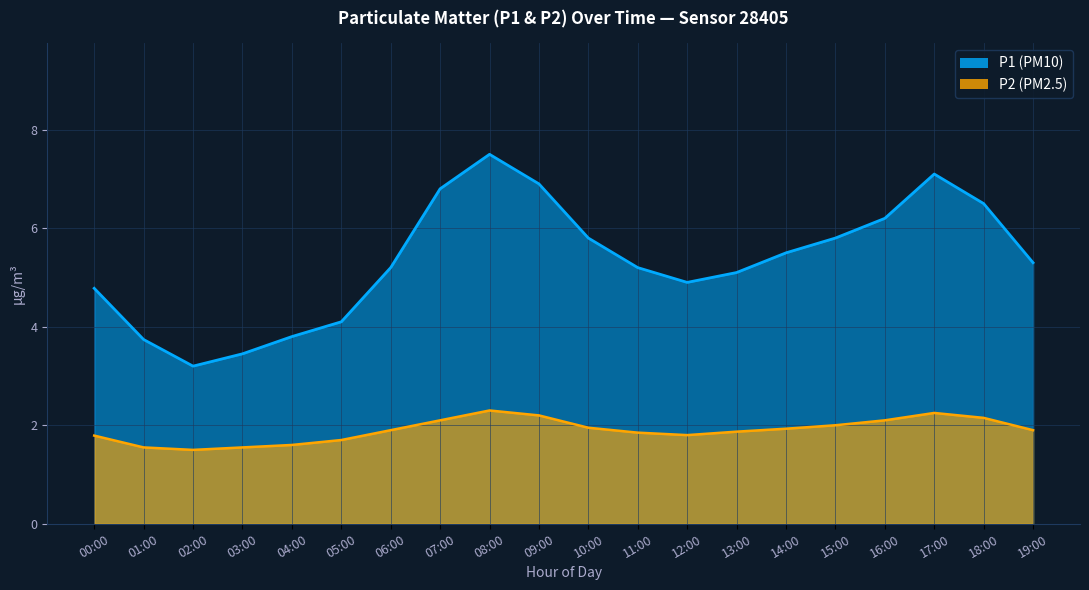

How many lines are shown in the chart?

2